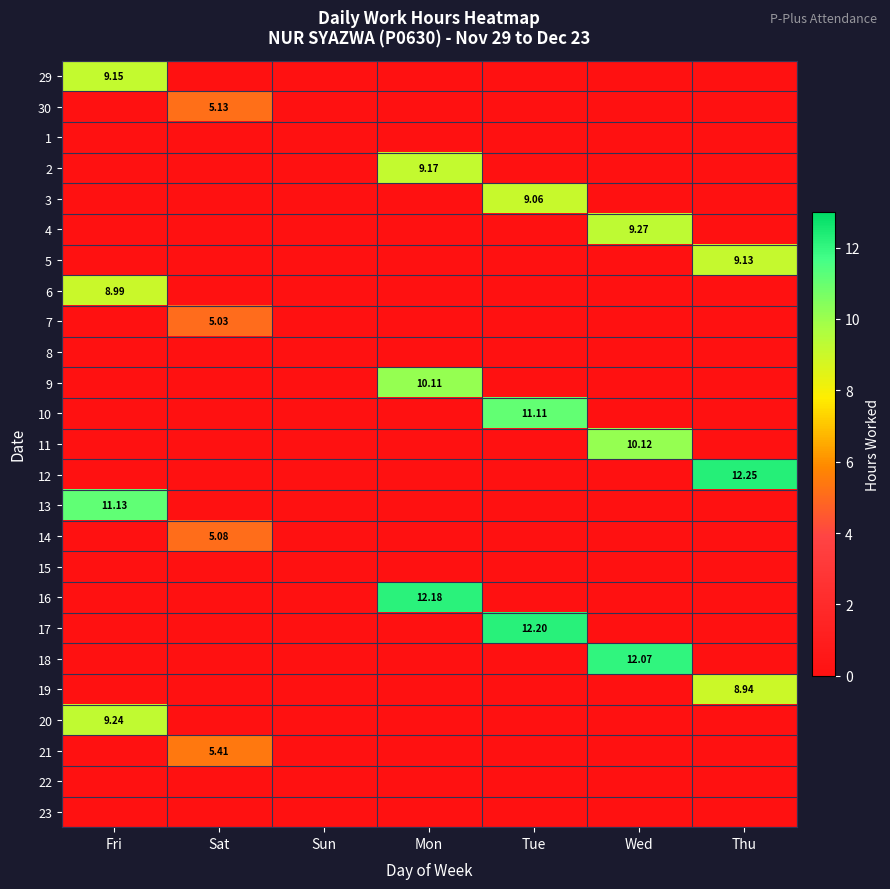

Between Sat and Tue, which is larger?

Sat